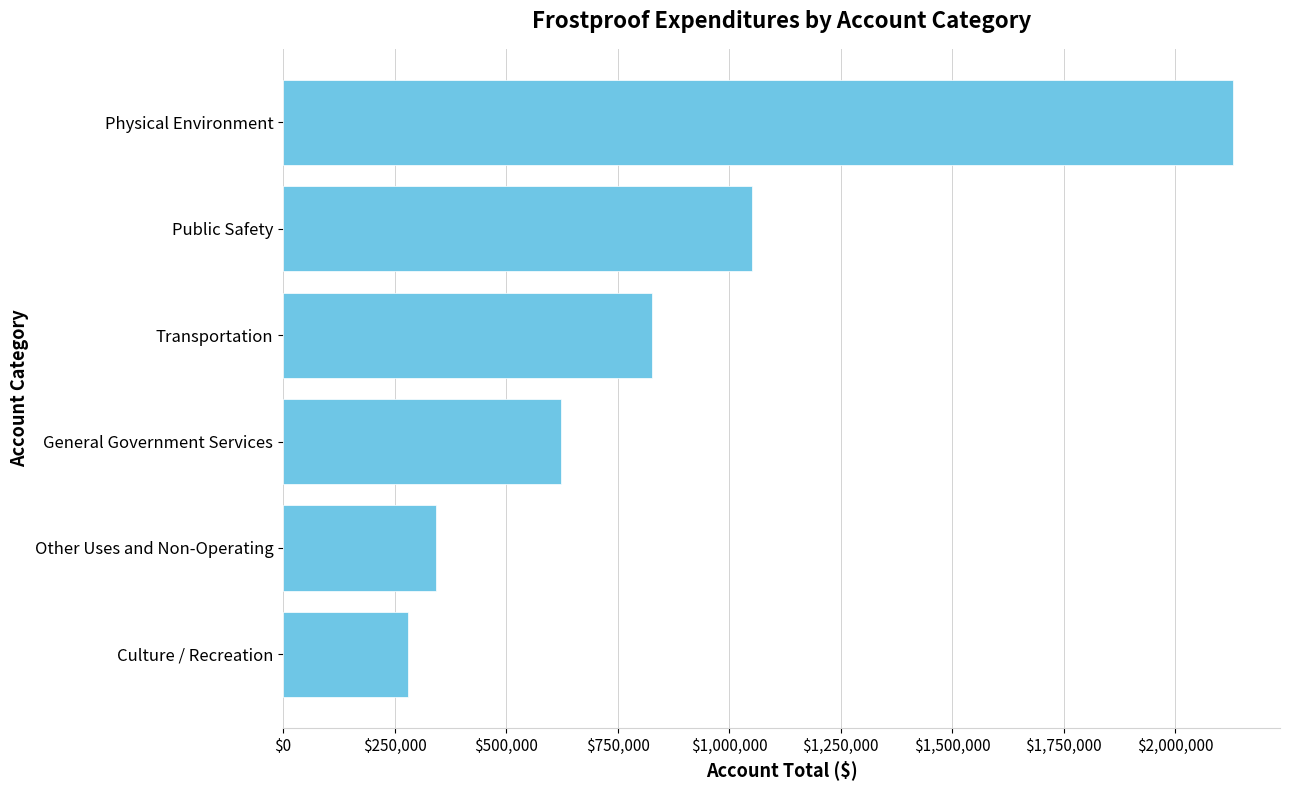

Does the chart contain stacked bars?

No